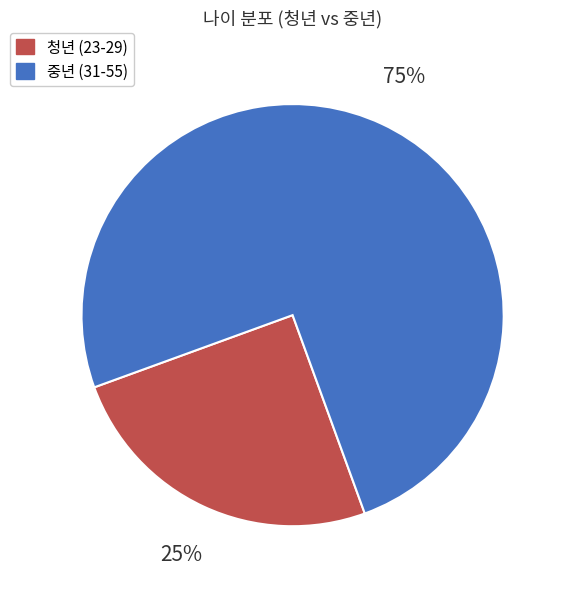

How many segments does this pie chart have?

2